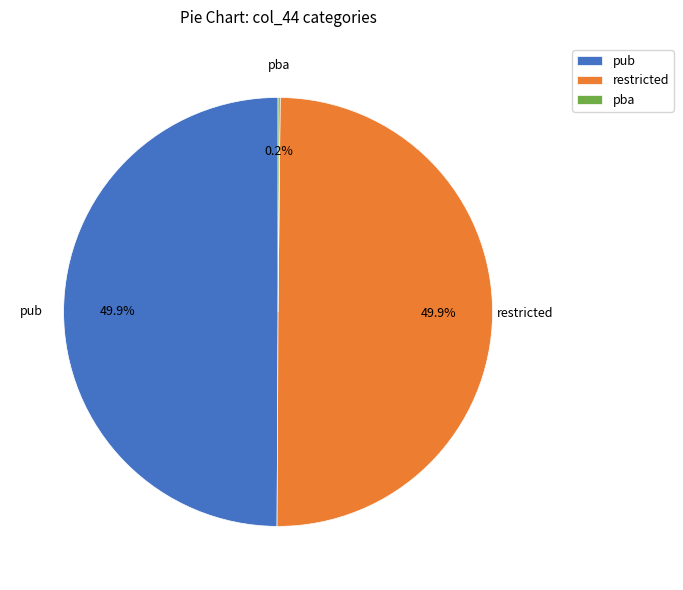

What is the ratio of the value at restricted to the value at pub?

1.0